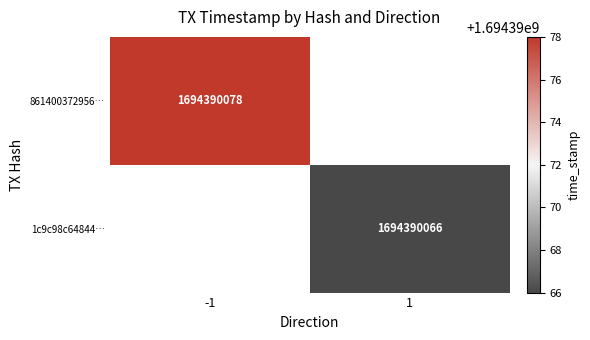

Which series has the widest spread of values?

861400372956168647a826cb0cef31f00aa86cb